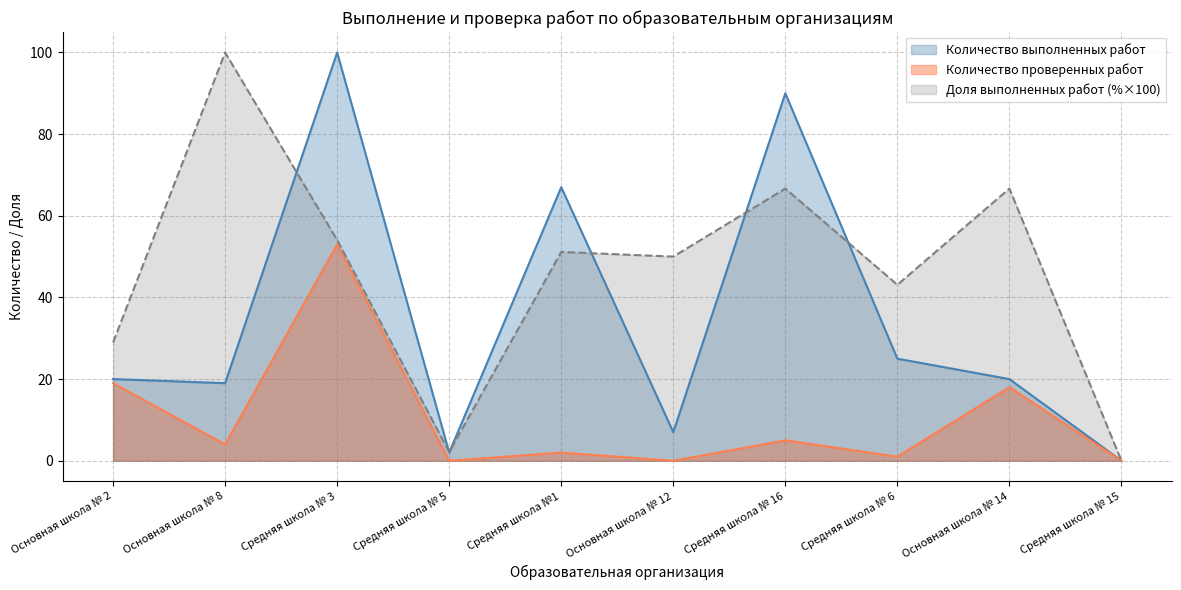

Rank the series at Средняя школа № 6 from highest to lowest value.

Доля выполненных работ (%×100), Количество выполненных работ, Количество проверенных работ